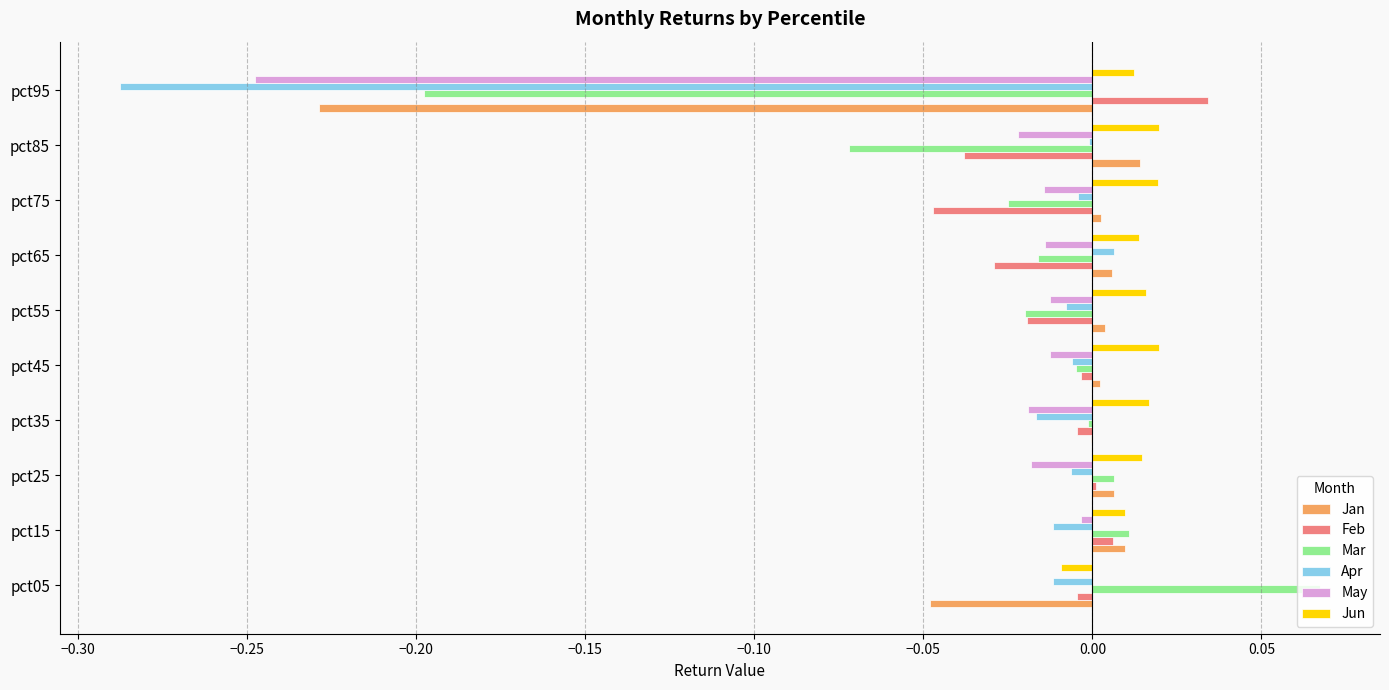

At which label does Mar reach its peak?

pct05